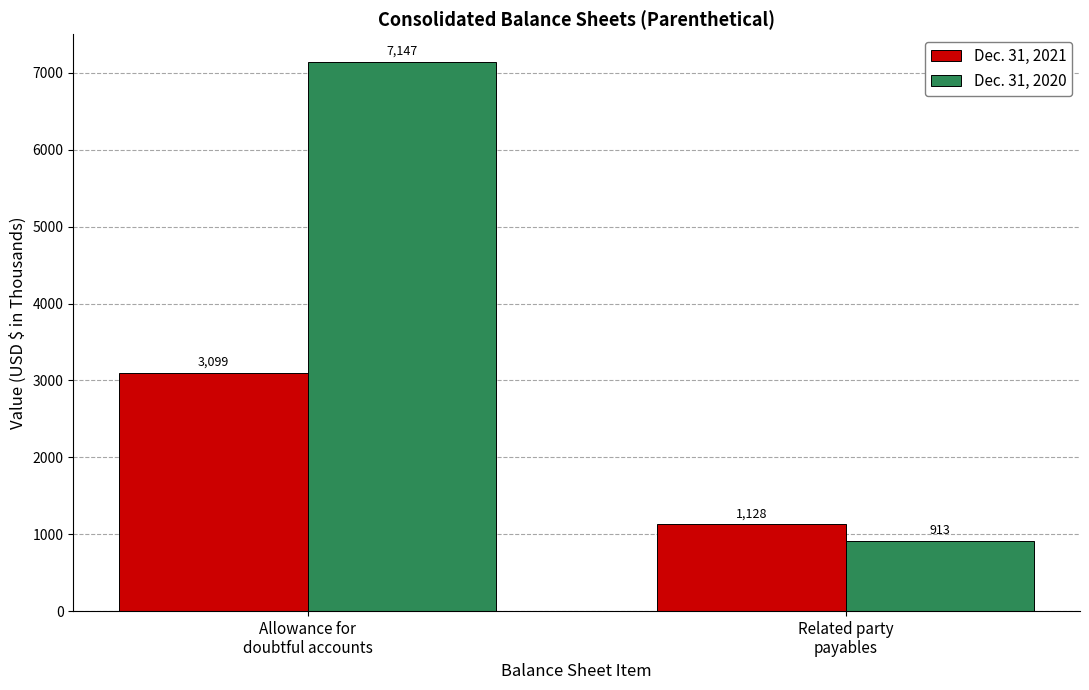

How many data points in Dec. 31, 2020 are less than 7147?

1